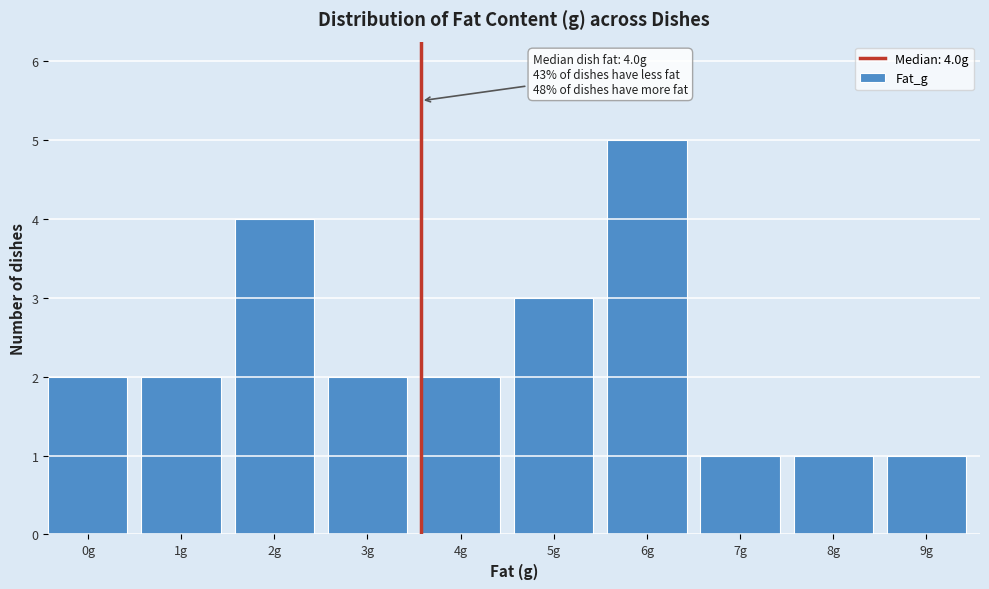

Reading right to left, transcribe all the data shown in this chart.

1	1	1	5	3	2	2	4	2	2